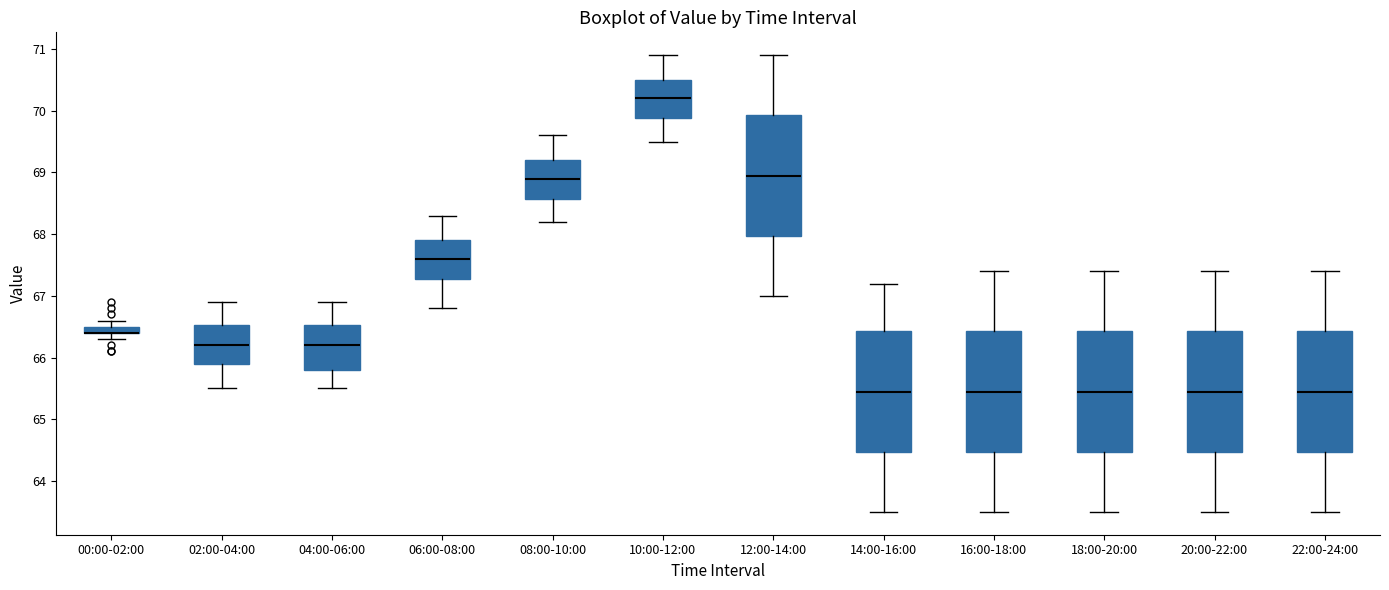

Where does the lower whisker of the box for 16:00-18:00 end on the y-axis? The values are not printed on the chart, so give them approximately, as read against the axis.

63.5